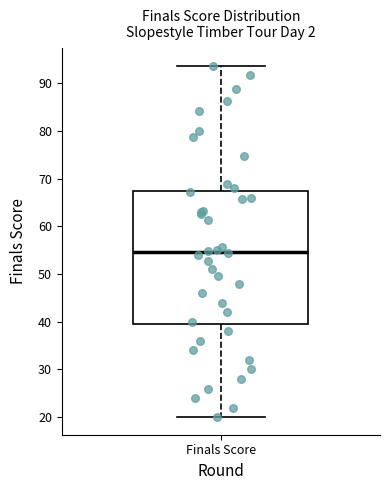

Where does the lower whisker of the box for Finals Score end on the y-axis? The values are not printed on the chart, so give them approximately, as read against the axis.

20